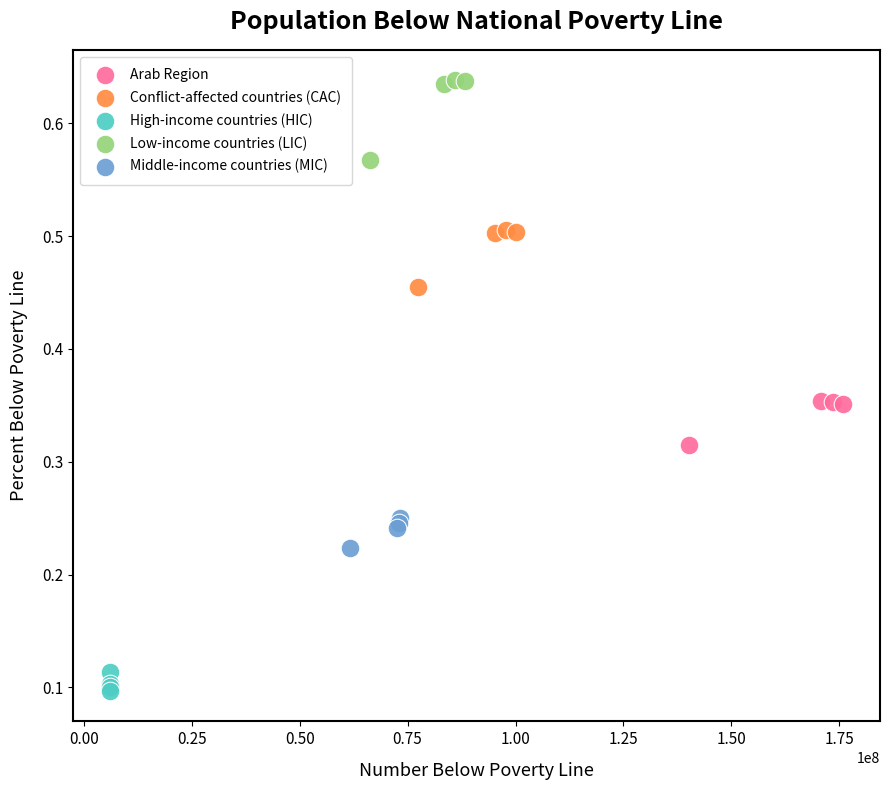

What are all the series names shown in the legend?

Arab Region, Conflict-affected countries (CAC), High-income countries (HIC), Low-income countries (LIC), Middle-income countries (MIC)